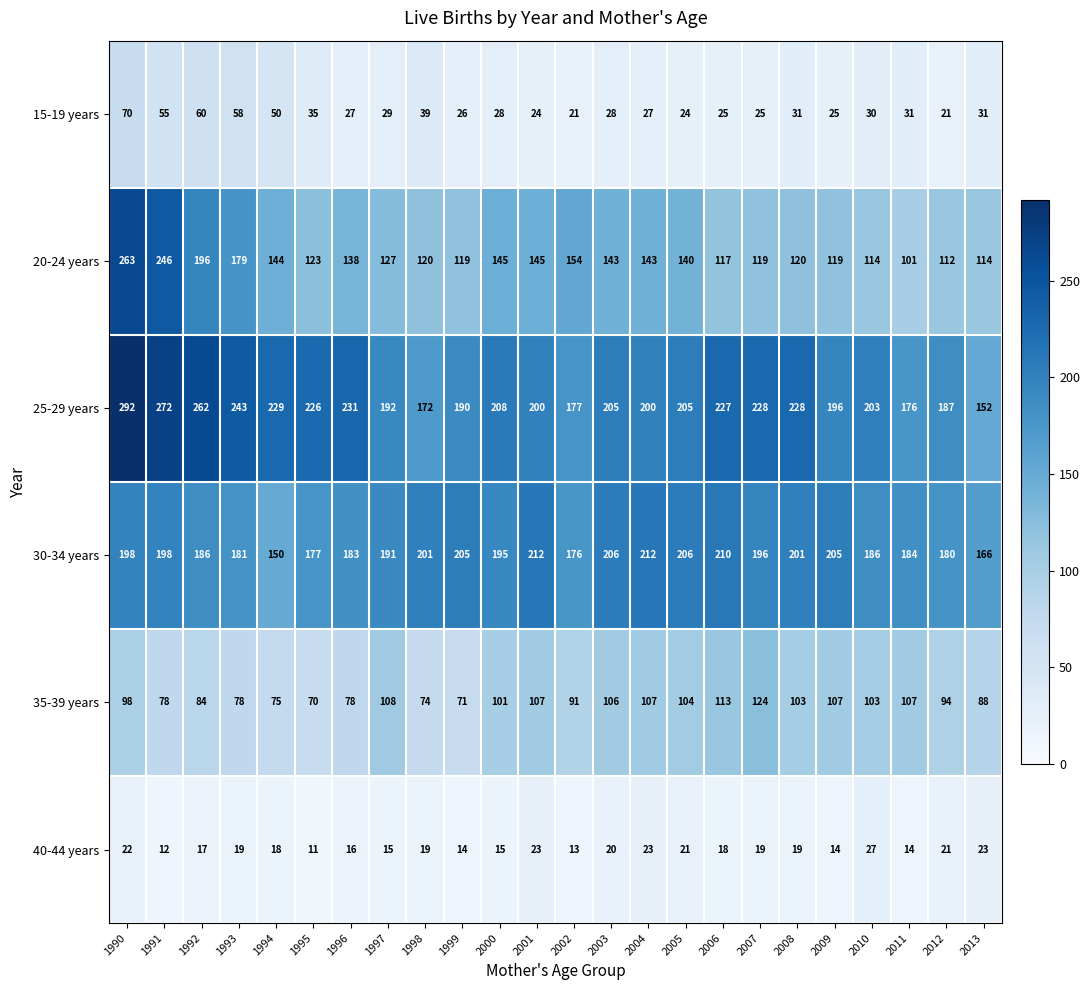

What is the difference between the second highest and second lowest values in the 30-34 years series?

46